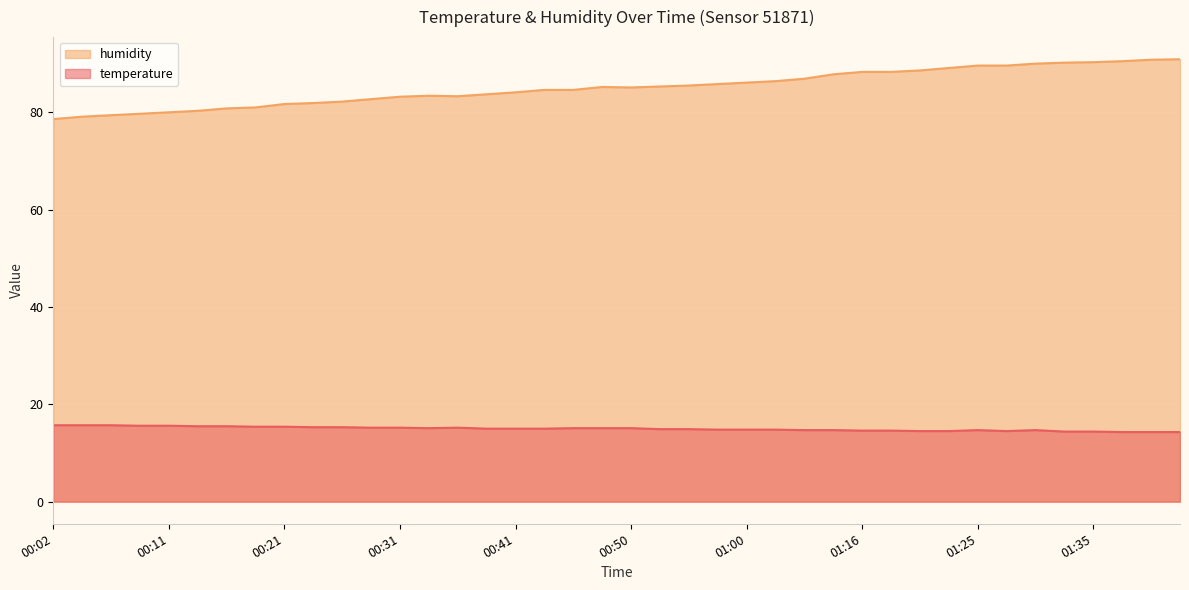

At which label is temperature closest to 15?

00:38